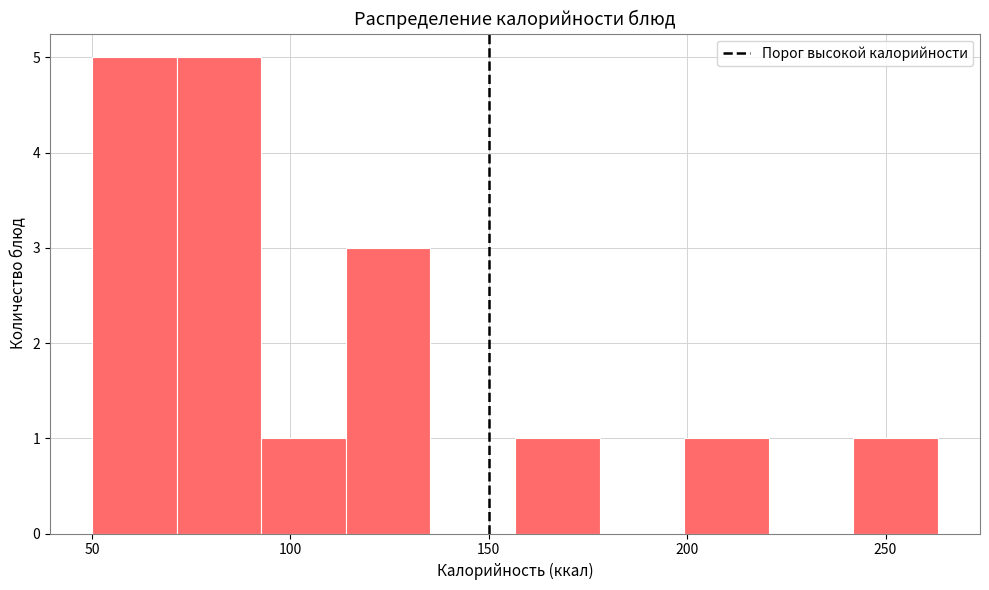

What is the height of the bar covering 50 to 70 on the x-axis? Neither the bar edges nor the heights are printed on the chart, so give them approximately, as read against the axes.

5